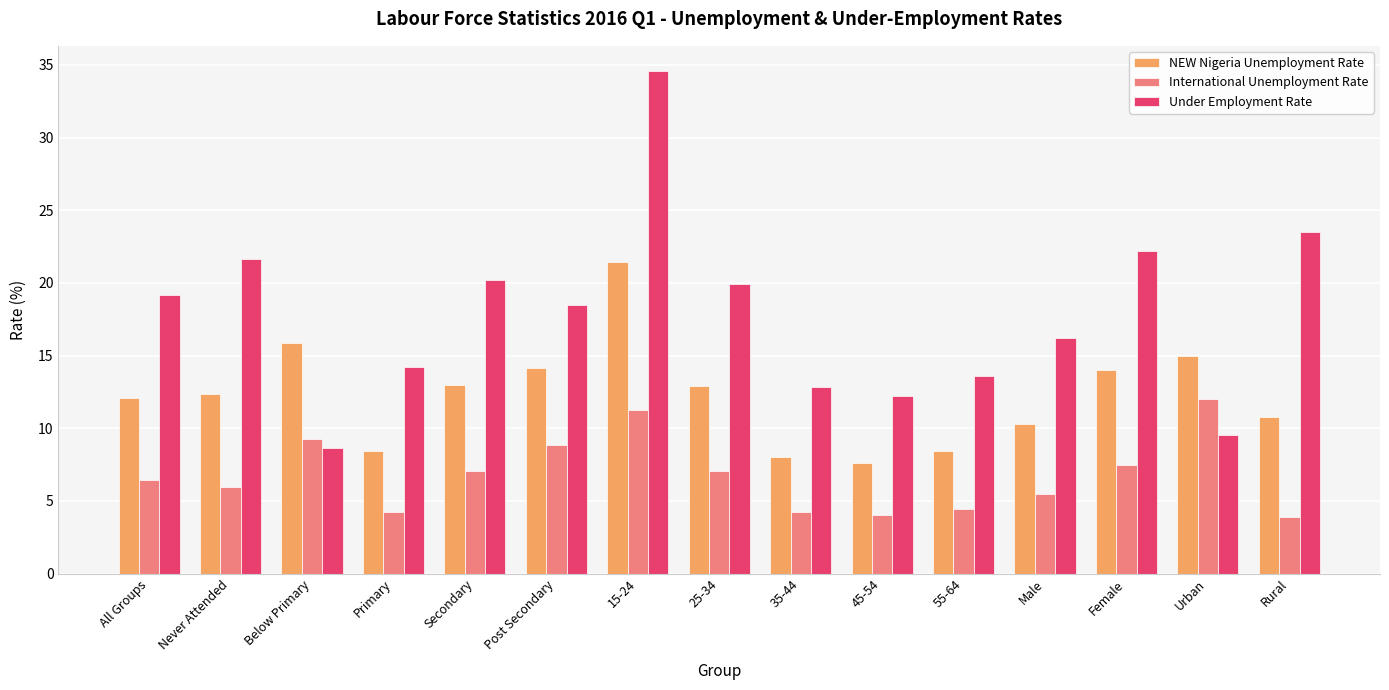

What are all the series names shown in the legend?

NEW Nigeria Unemployment Rate, International Unemployment Rate, Under Employment Rate